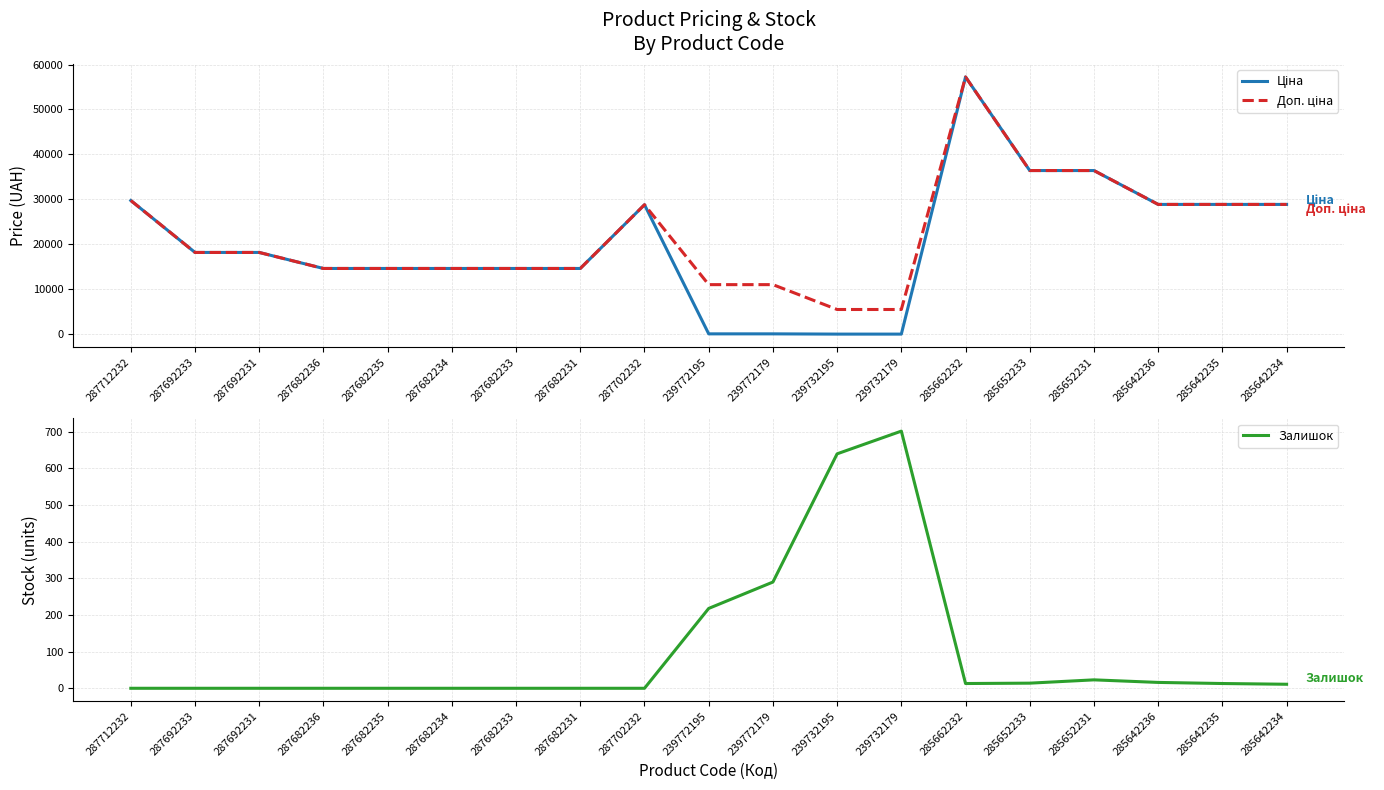

Reading left to right, what are all the values shown in this chart?

Ціна: 287712232=29761.5	287692233=18212.0	287692231=18212.0	287682236=14649.6	287682235=14649.6	287682234=14649.6	287682233=14649.6	287682231=14649.6	287702232=28821.8	239772195=110.5	239772179=110.5	239732195=55.3	239732179=55.3	285662232=57235.5	285652233=36424.0	285652231=36424.0	285642236=28890.3	285642235=28890.3	285642234=28890.3
Доп. ціна: 287712232=29761.5	287692233=18212.0	287692231=18212.0	287682236=14649.6	287682235=14649.6	287682234=14649.6	287682233=14649.6	287682231=14649.6	287702232=28821.8	239772195=11055.0	239772179=11055.0	239732195=5528.0	239732179=5528.0	285662232=57235.5	285652233=36424.0	285652231=36424.0	285642236=28890.3	285642235=28890.3	285642234=28890.3
Залишок: 287712232=0.0	287692233=0.0	287692231=0.0	287682236=0.0	287682235=0.0	287682234=0.0	287682233=0.0	287682231=0.0	287702232=0.0	239772195=218.0	239772179=290.0	239732195=640.0	239732179=702.0	285662232=13.0	285652233=14.0	285652231=23.0	285642236=16.0	285642235=13.0	285642234=11.0